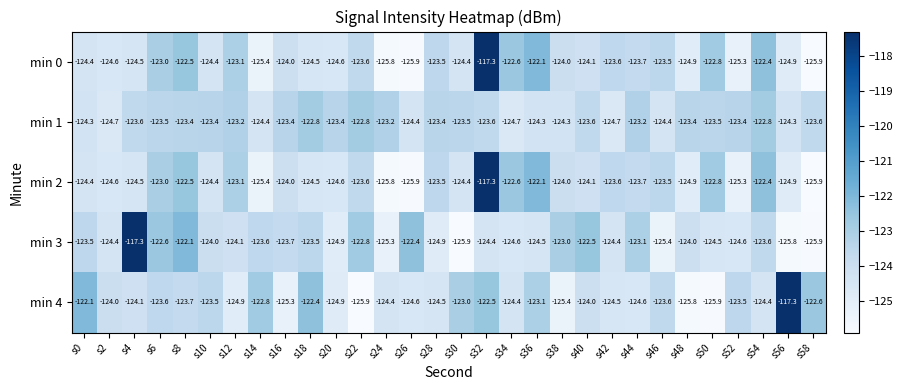

Read the min 2 value at s6.

-123.0